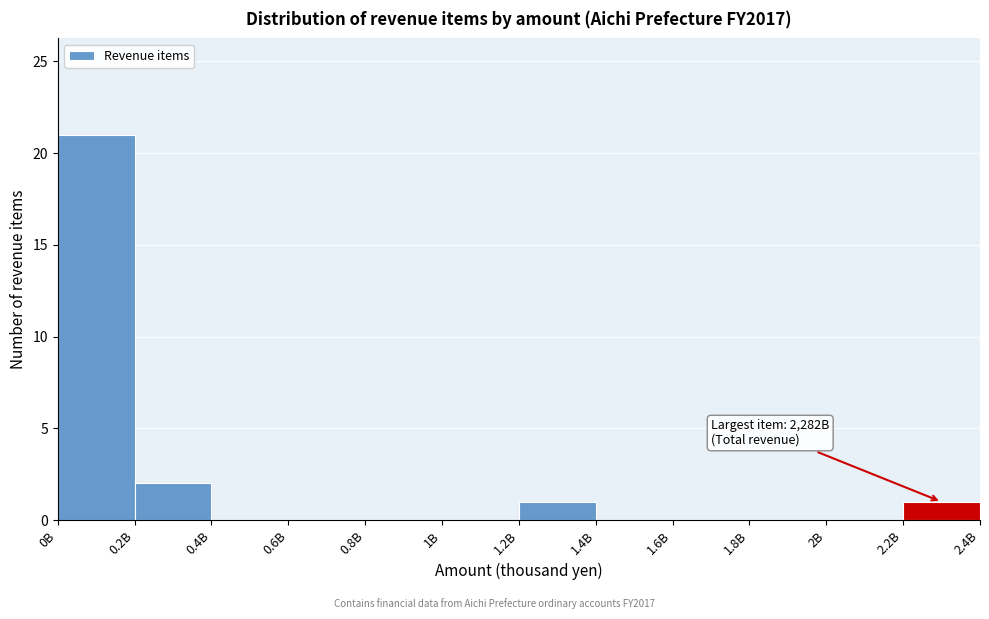

Reading left to right, what are all the values shown in this chart?

0B=21	0.2B=2	0.4B=0	0.6B=0	0.8B=0	1B=0	1.2B=1	1.4B=0	1.6B=0	1.8B=0	2B=0	2.2B=1